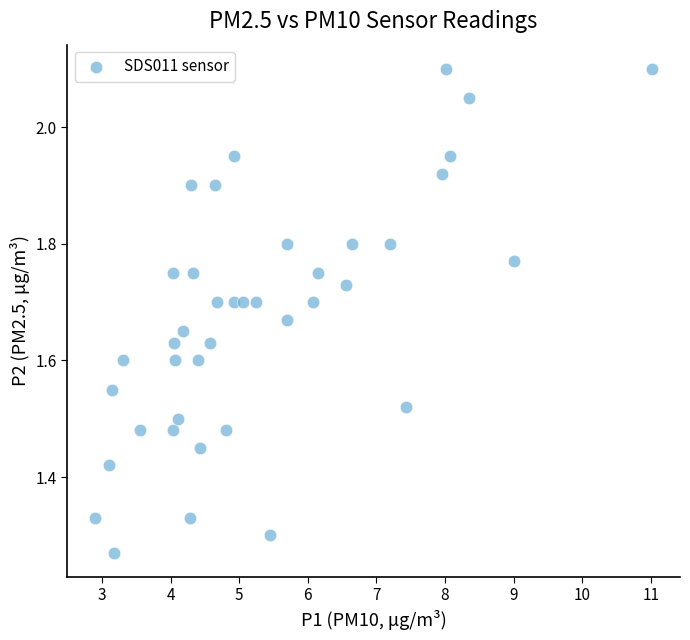

What is the range of Y values (max minus min)?

0.8